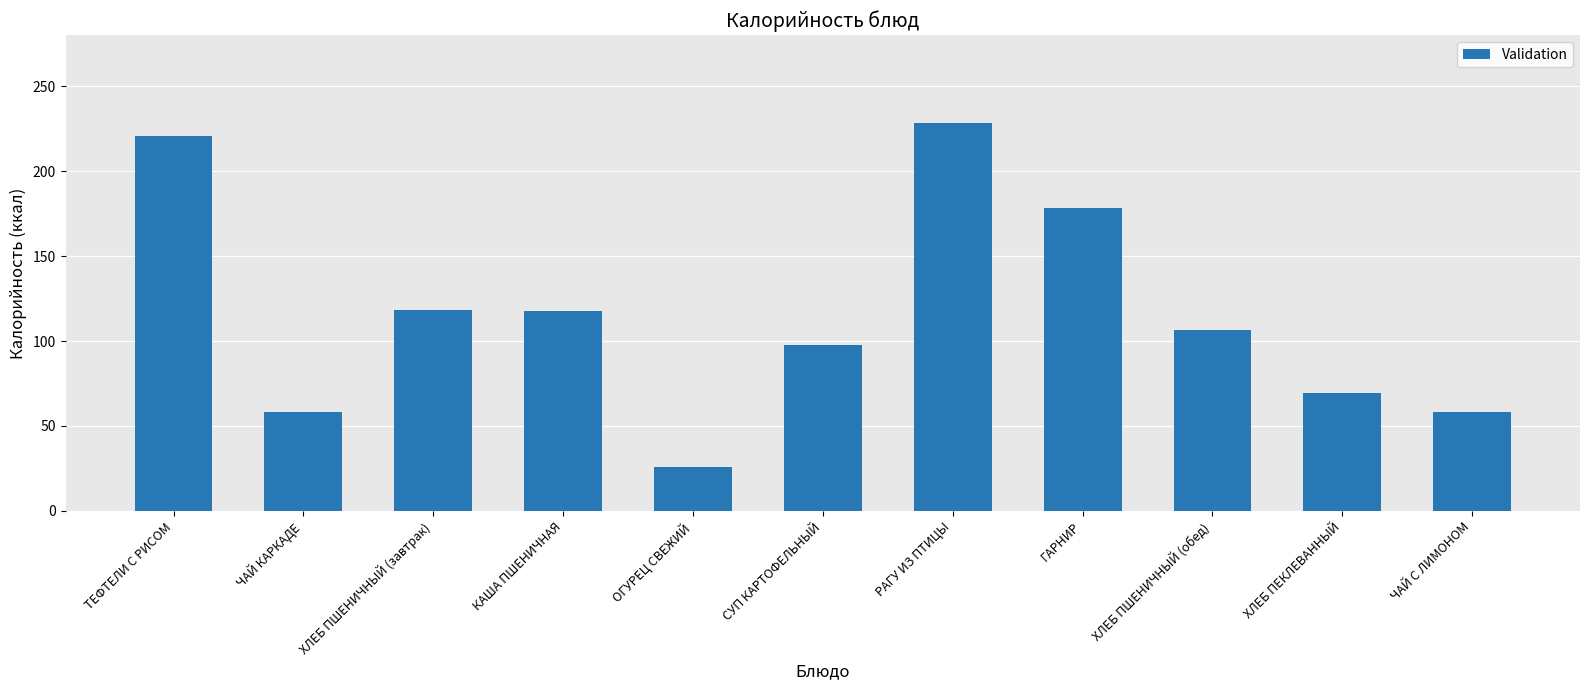

How many categories are shown in the chart?

11